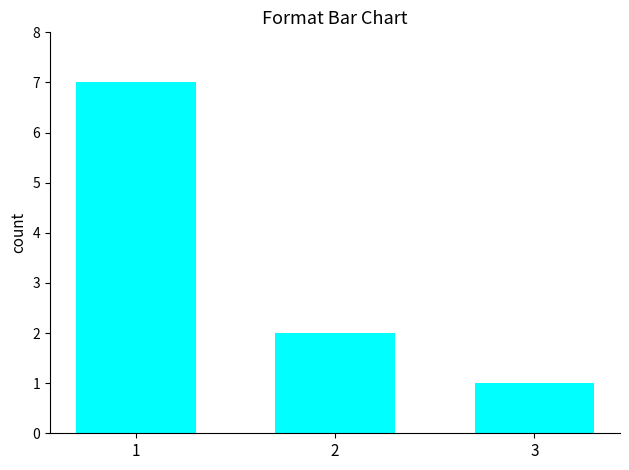

What is the difference between the maximum and minimum values?

6